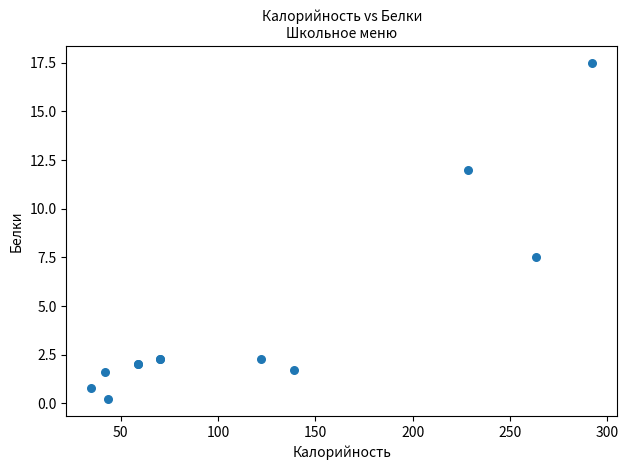

What Y value in the scatter plot is closest to 8?

7.5